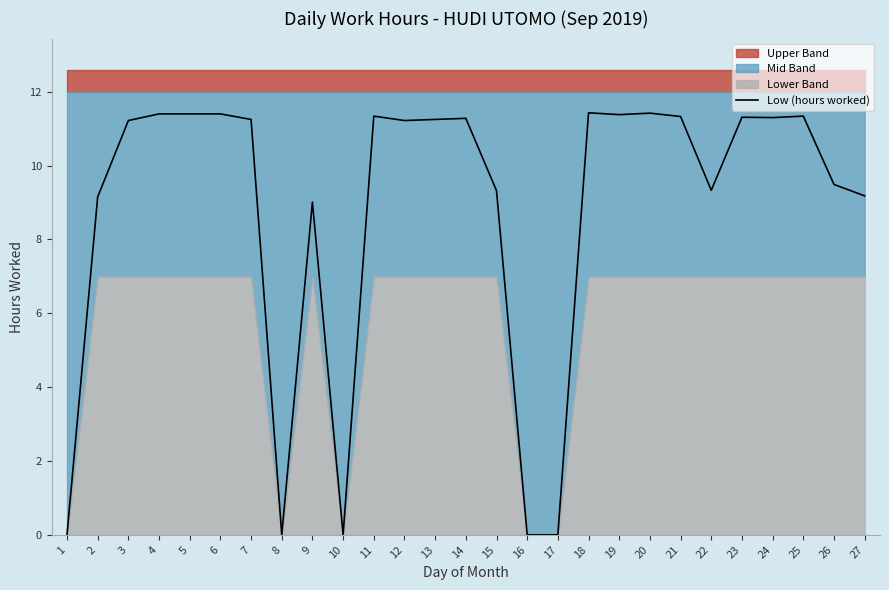

Does the chart have visible grid lines?

No